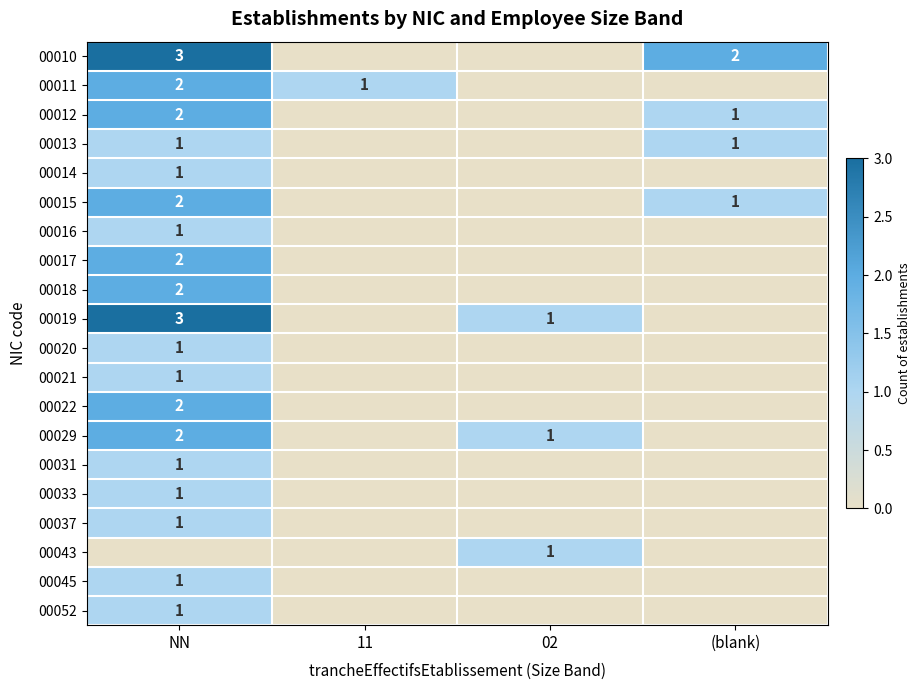

Which label corresponds to the smallest value in the chart?

11